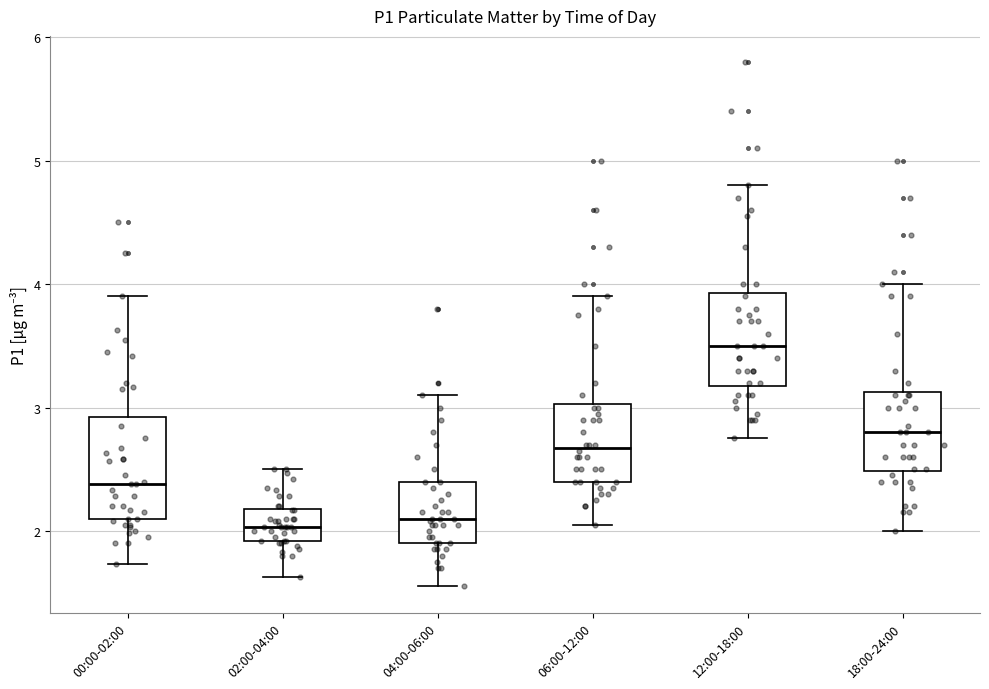

Which box has the highest median line?

12:00-18:00